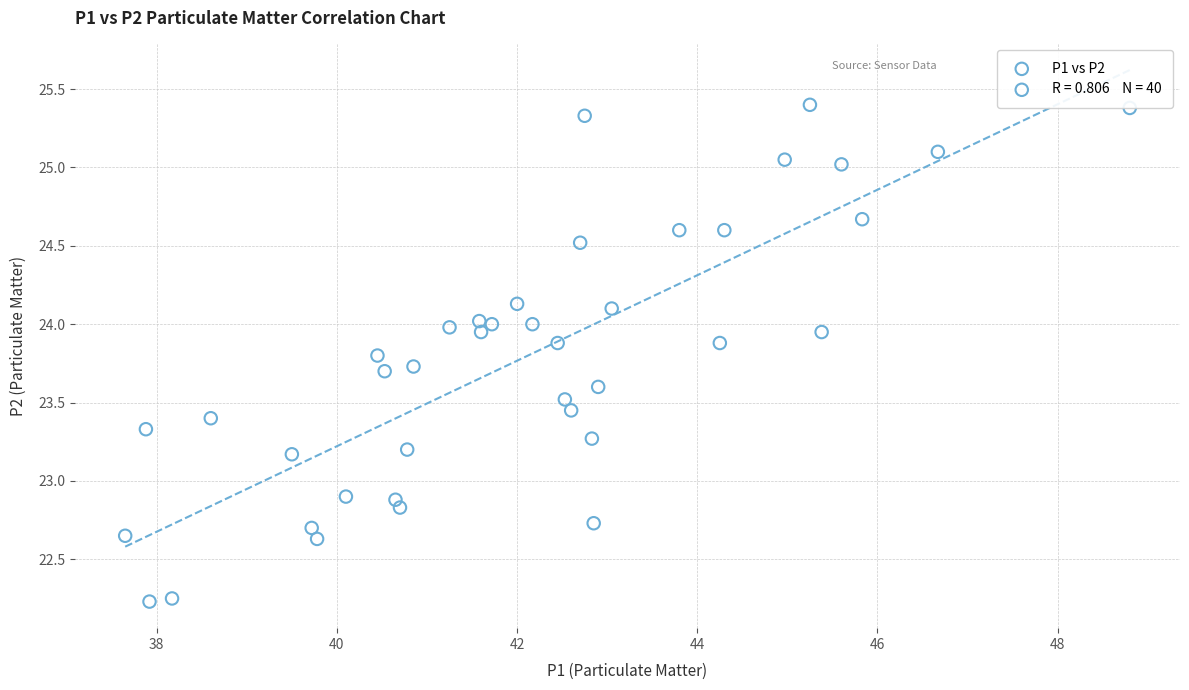

What is the range of X values (max minus min)?

11.1